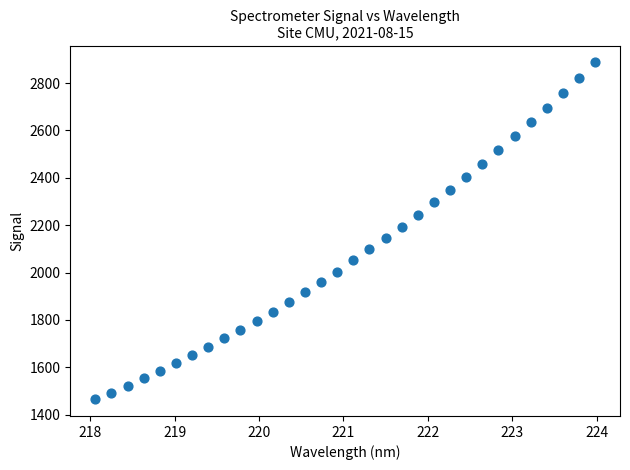

What is the range of Y values (max minus min)?

1422.4